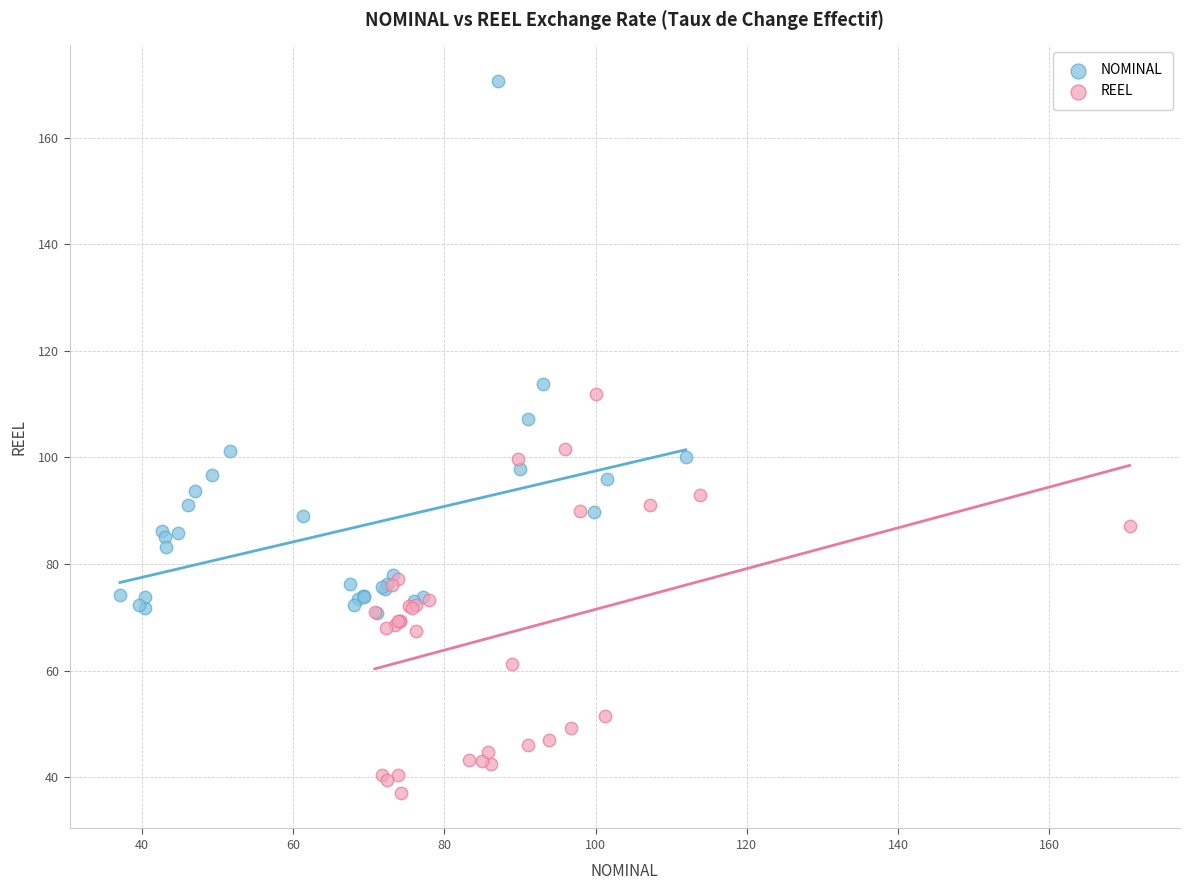

Which series contains the lowest Y value?

REEL